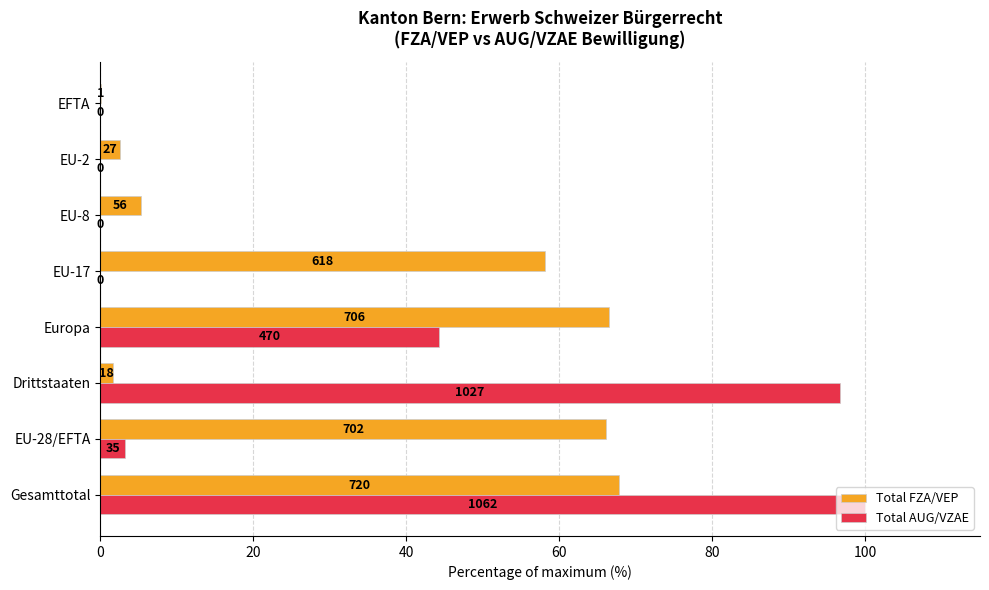

Which series has the widest spread of values?

Total AUG/VZAE